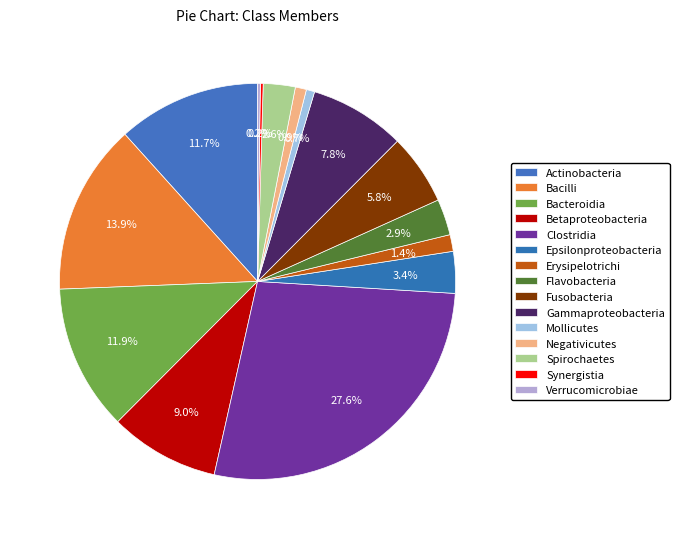

Approximately how many times larger is the value at Epsilonproteobacteria compared to Synergistia?

15.0